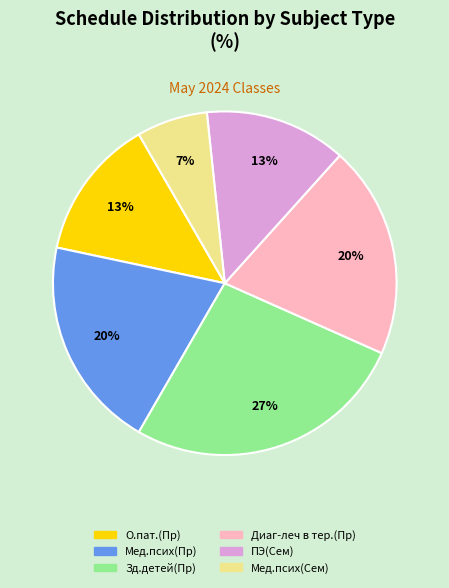

Is the sum of Диаг-леч в тер.(Пр) and Мед.псих(Пр) greater than half?

No